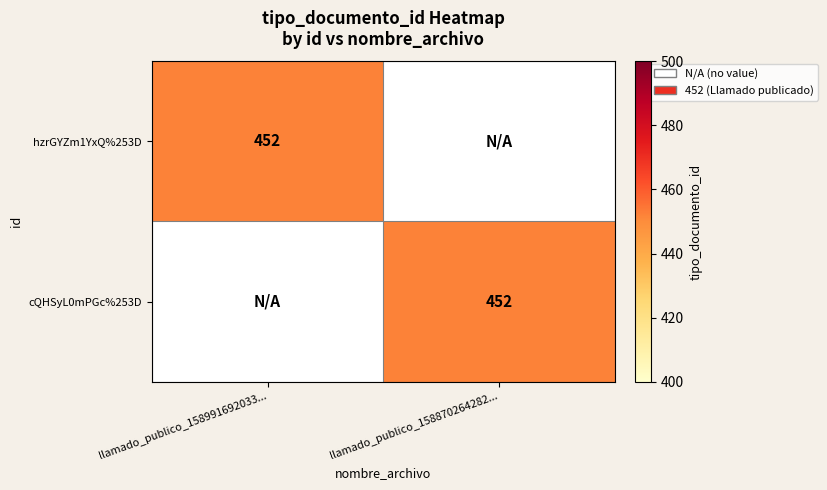

At how many categories does at least one series exceed 380?

2